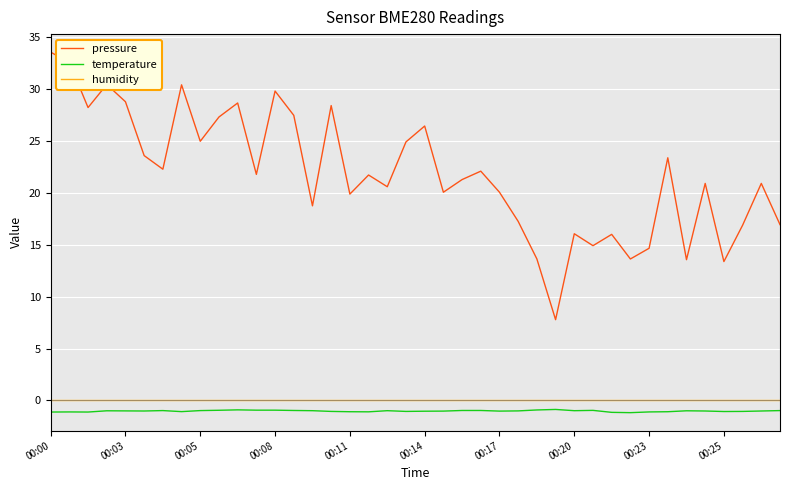

Which series has the largest range (max minus min)?

pressure